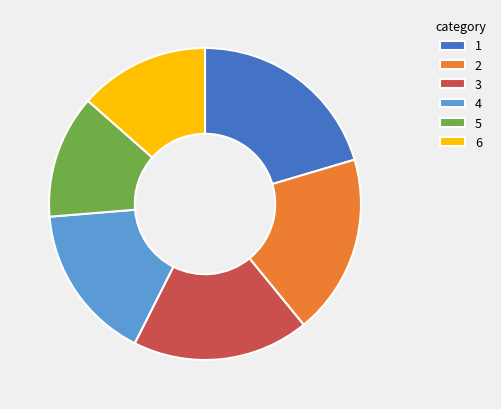

True or false: 5 accounts for 13% of the total.

True